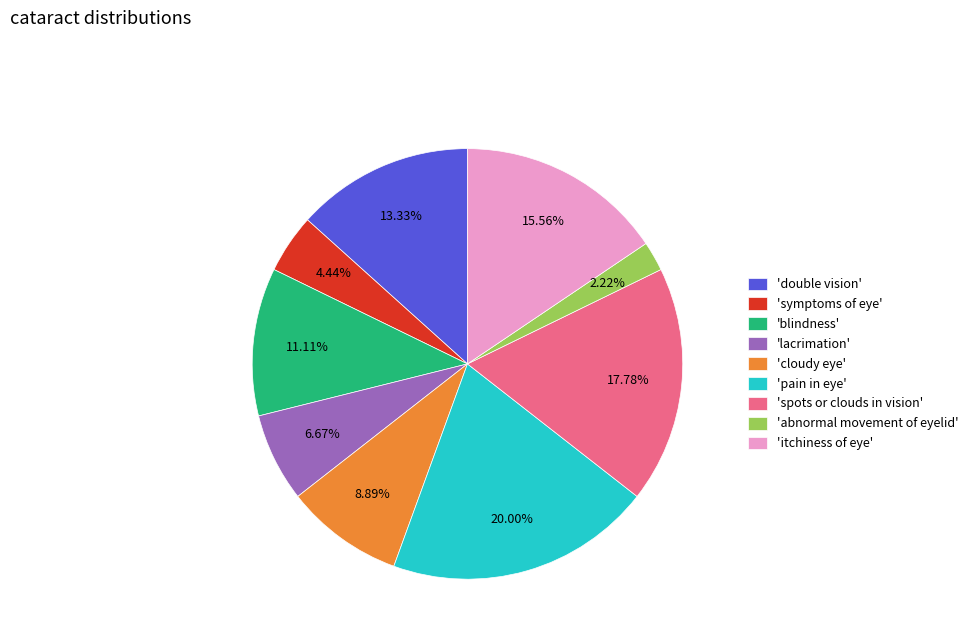

Is 'itchiness of eye' the majority of the pie?

No